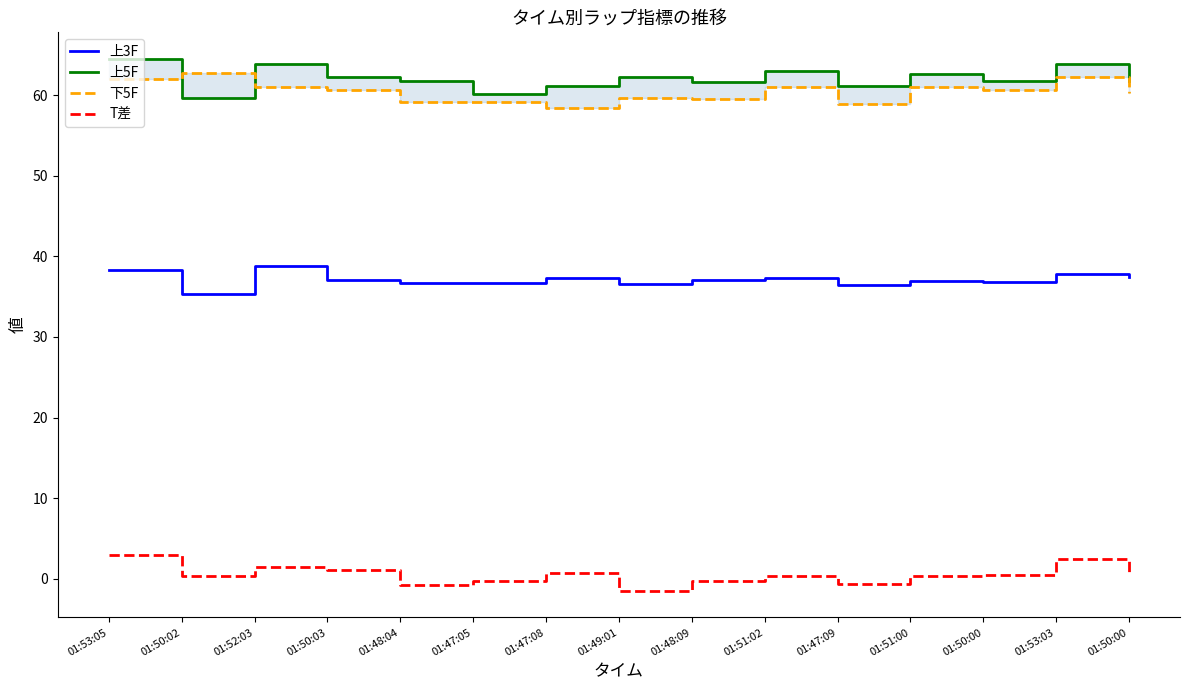

Where is the first local maximum for 上3F?

01:52:03